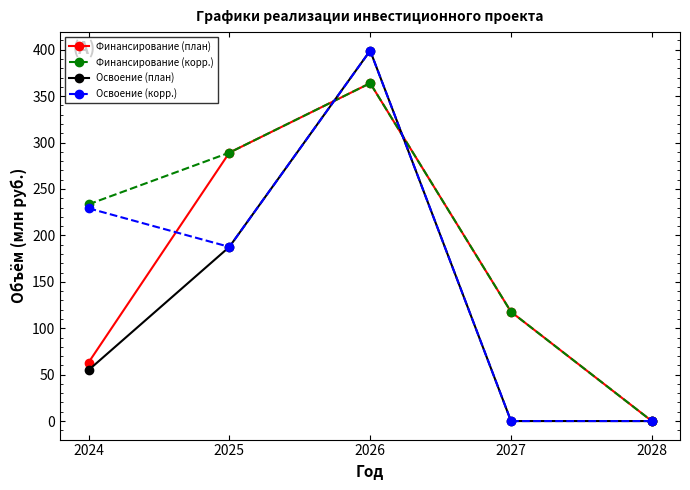

Reading left to right, list all the values displayed in this chart.

Финансирование (план): 63.0	289.1	364.0	117.7	0.0
Финансирование (корр.): 233.5	289.1	364.0	117.7	0.0
Освоение (план): 54.9	187.6	399.0	0.0	0.0
Освоение (корр.): 229.2	187.6	399.0	0.0	0.0